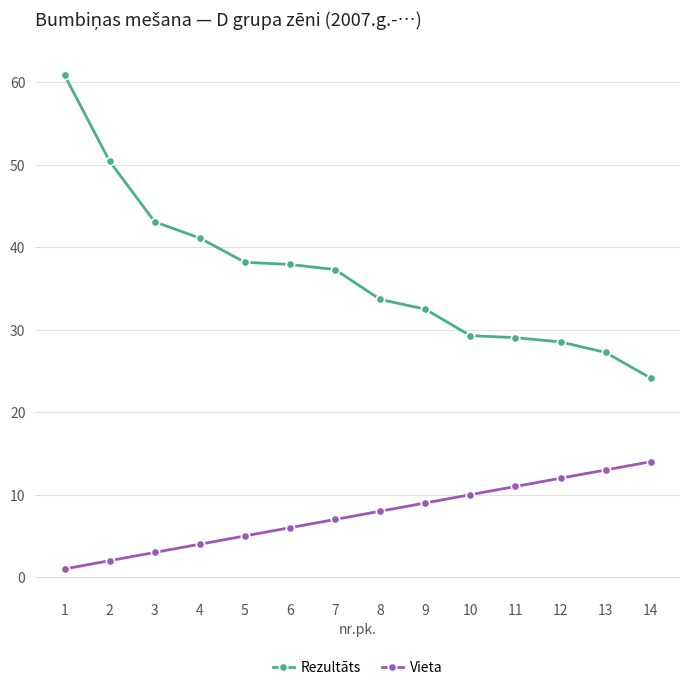

Is it true that Rezultāts equals 60.9 at 1?

True